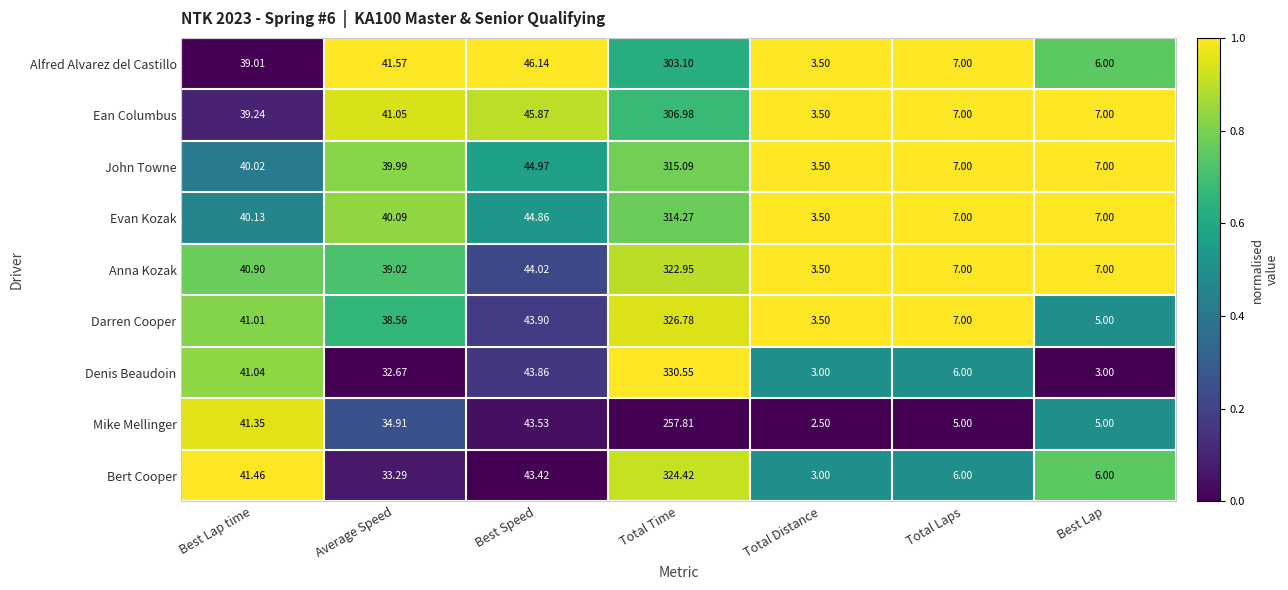

At which label is Alfred Alvarez del Castillo closest to 153?

Best Speed